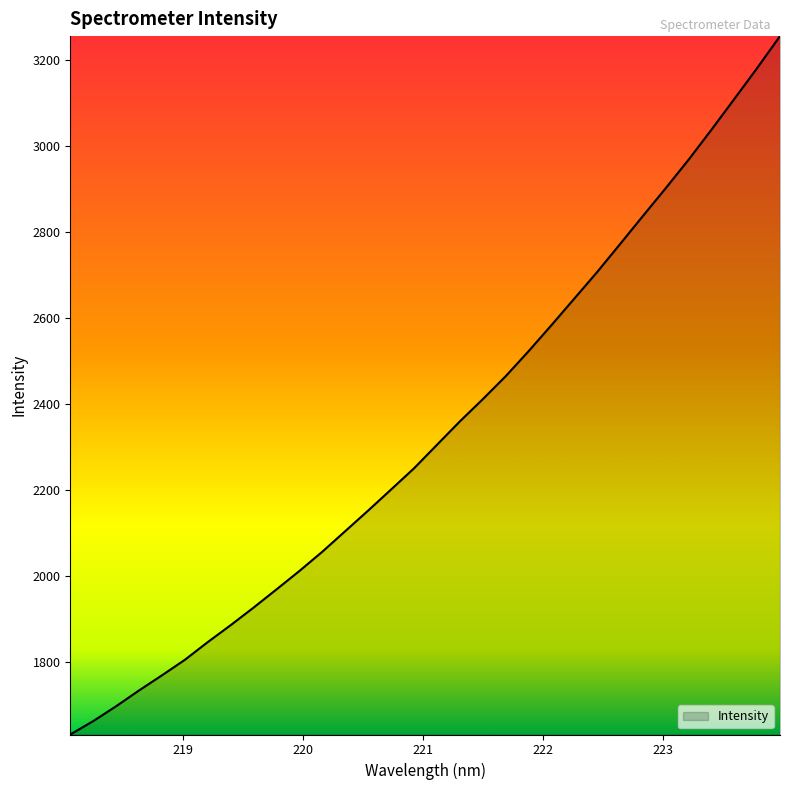

What is the maximum value shown in the chart?

3255.1